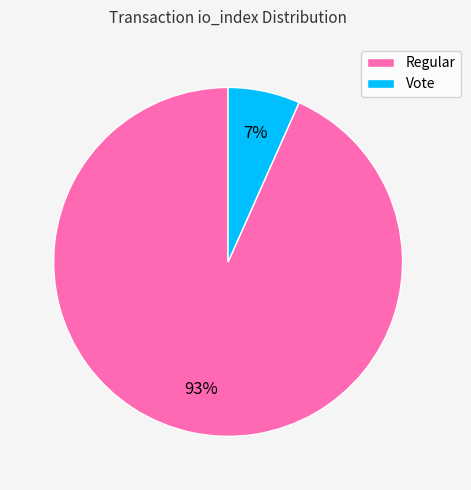

To the nearest percent, what portion does Regular represent?

93%